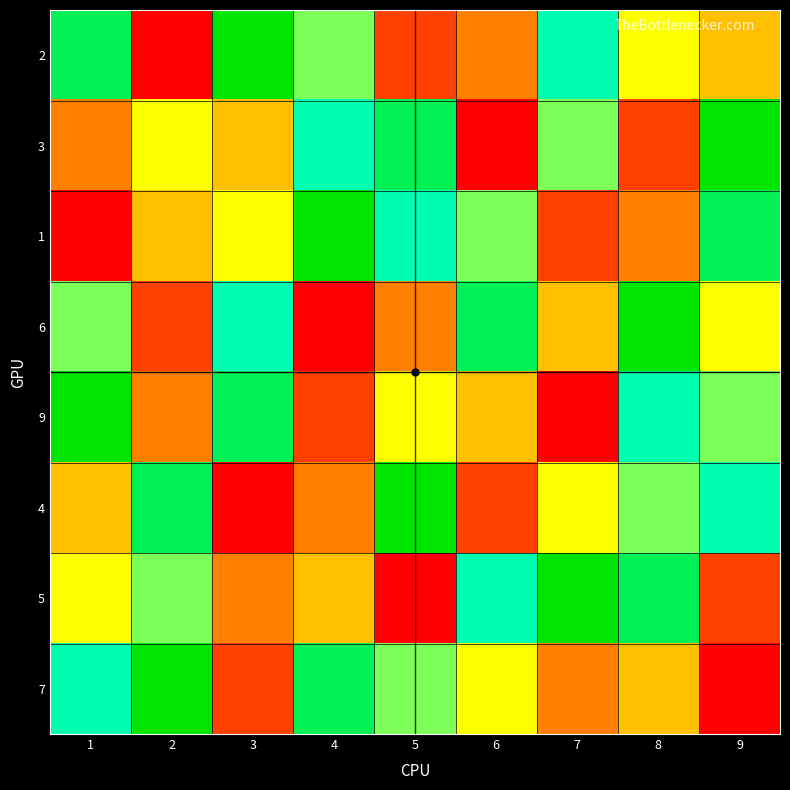

Reading left to right, extract all data points from this chart.

2: 1=8	2=1	3=9	4=6	5=2	6=3	7=7	8=5	9=4
3: 1=3	2=5	3=4	4=7	5=8	6=1	7=6	8=2	9=9
1: 1=1	2=4	3=5	4=9	5=7	6=6	7=2	8=3	9=8
6: 1=6	2=2	3=7	4=1	5=3	6=8	7=4	8=9	9=5
9: 1=9	2=3	3=8	4=2	5=5	6=4	7=1	8=7	9=6
4: 1=4	2=8	3=1	4=3	5=9	6=2	7=5	8=6	9=7
5: 1=5	2=6	3=3	4=4	5=1	6=7	7=9	8=8	9=2
7: 1=7	2=9	3=2	4=8	5=6	6=5	7=3	8=4	9=1